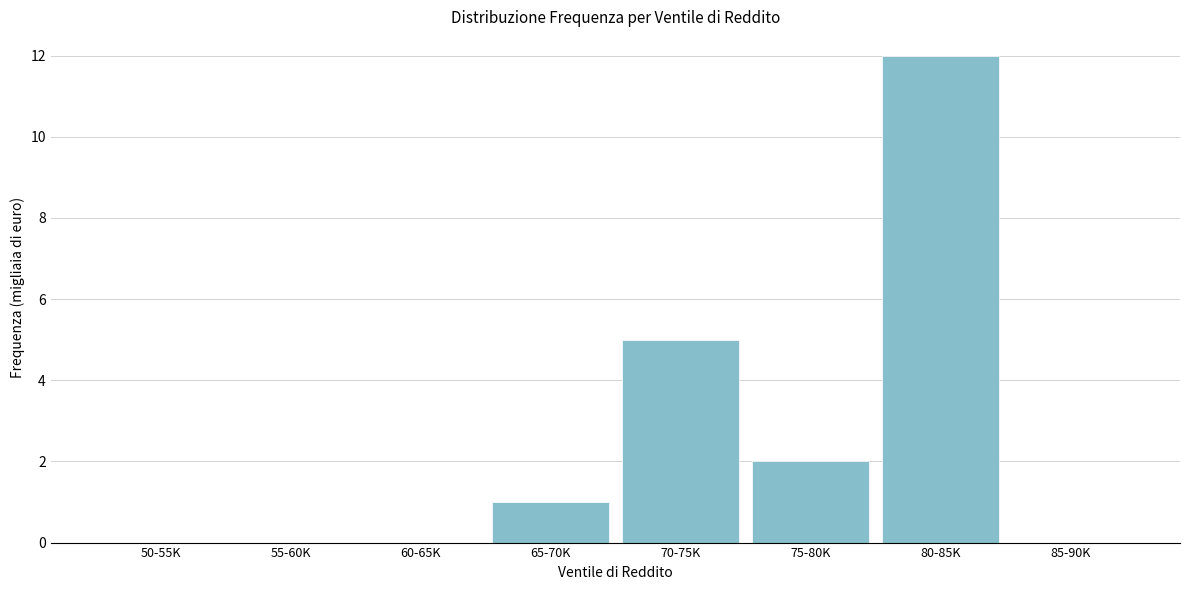

Reading left to right, extract all data points from this chart.

50-55K=0	55-60K=0	60-65K=0	65-70K=1	70-75K=5	75-80K=2	80-85K=12	85-90K=0